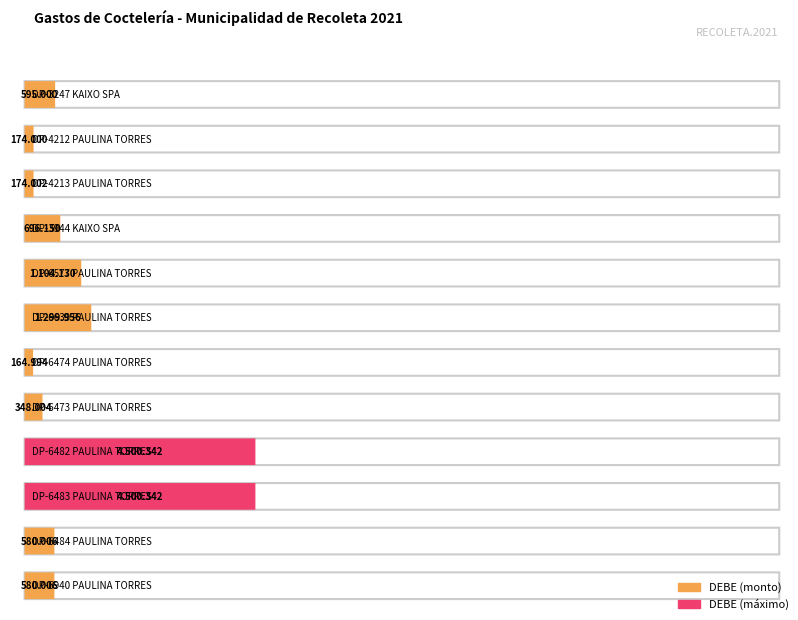

What is the difference between the values at DP-6484 PAULINA TORRES and DP-6577 PAULINA TORRES?

524124